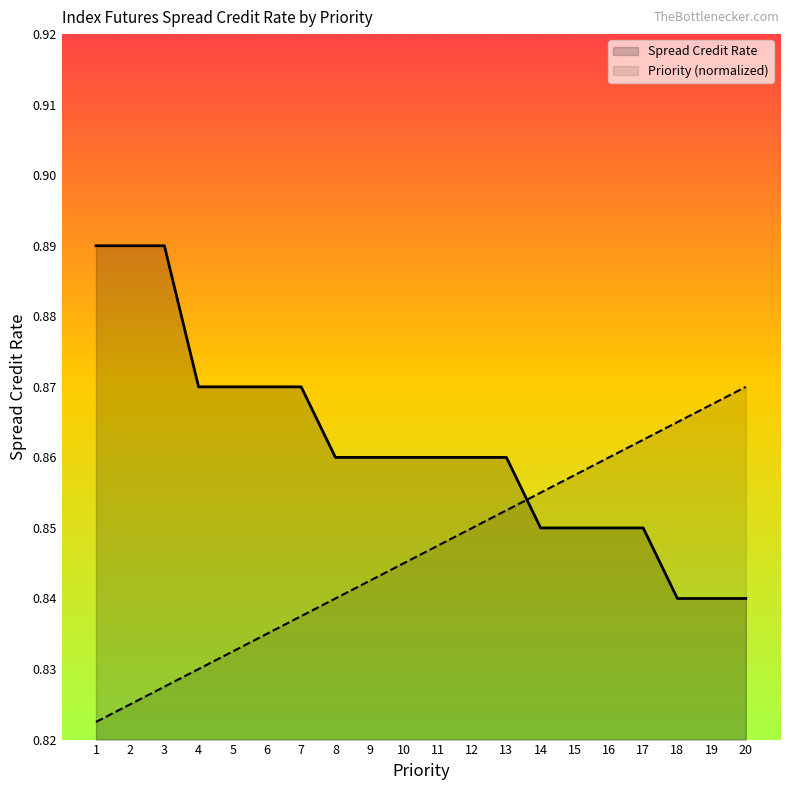

Is it true that Spread Credit Rate equals 0.5 at 4?

False